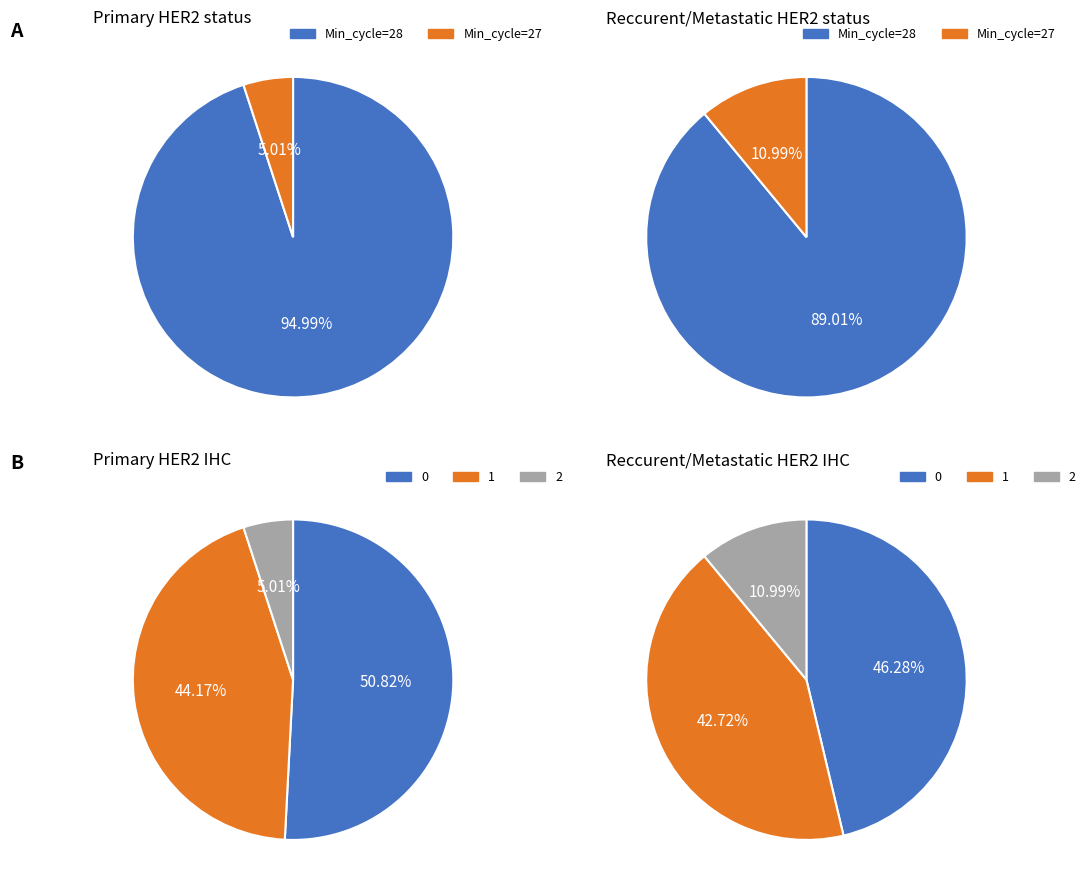

Is it true that 28 is 16% of the pie?

False